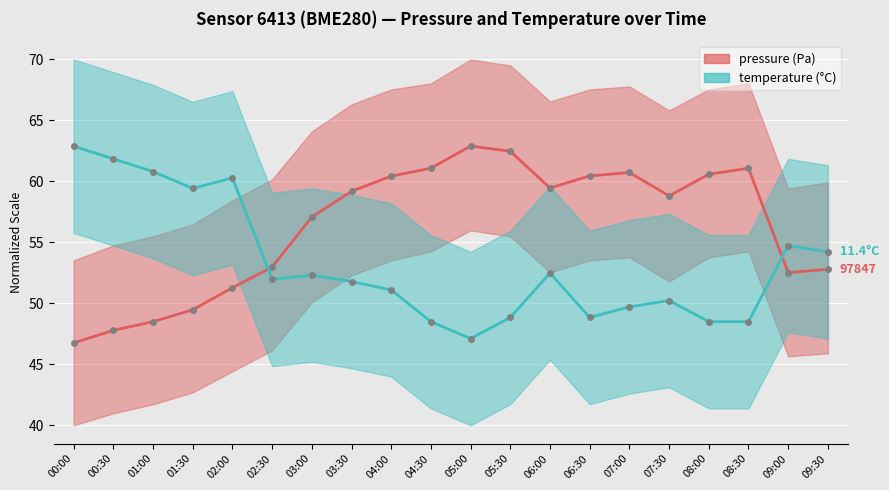

Reading left to right, transcribe all the data shown in this chart.

pressure: 46.8	47.8	48.5	49.5	51.3	53.0	57.1	59.2	60.4	61.1	62.9	62.5	59.5	60.4	60.7	58.8	60.6	61.1	52.5	52.8
temperature: 62.9	61.8	60.8	59.4	60.3	52.0	52.3	51.8	51.1	48.5	47.1	48.8	52.5	48.8	49.7	50.2	48.5	48.5	54.7	54.2